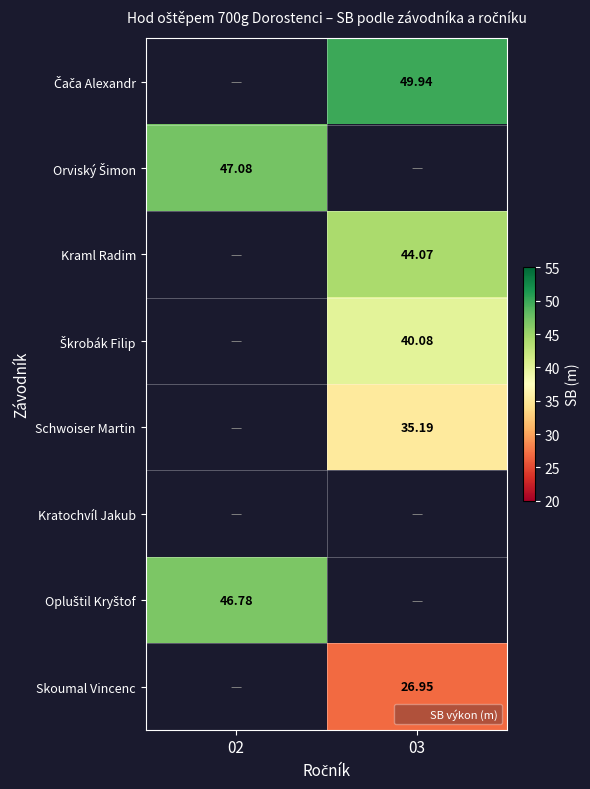

Where does the Čača Alexandr series first go above 49?

03